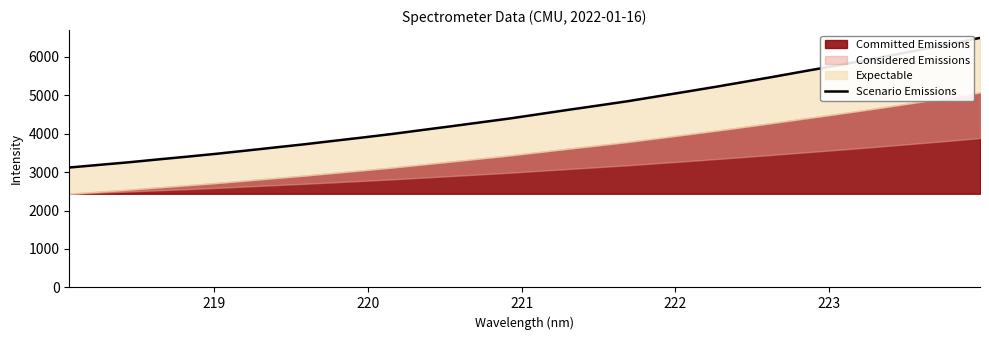

What is the greatest value displayed?

6487.0